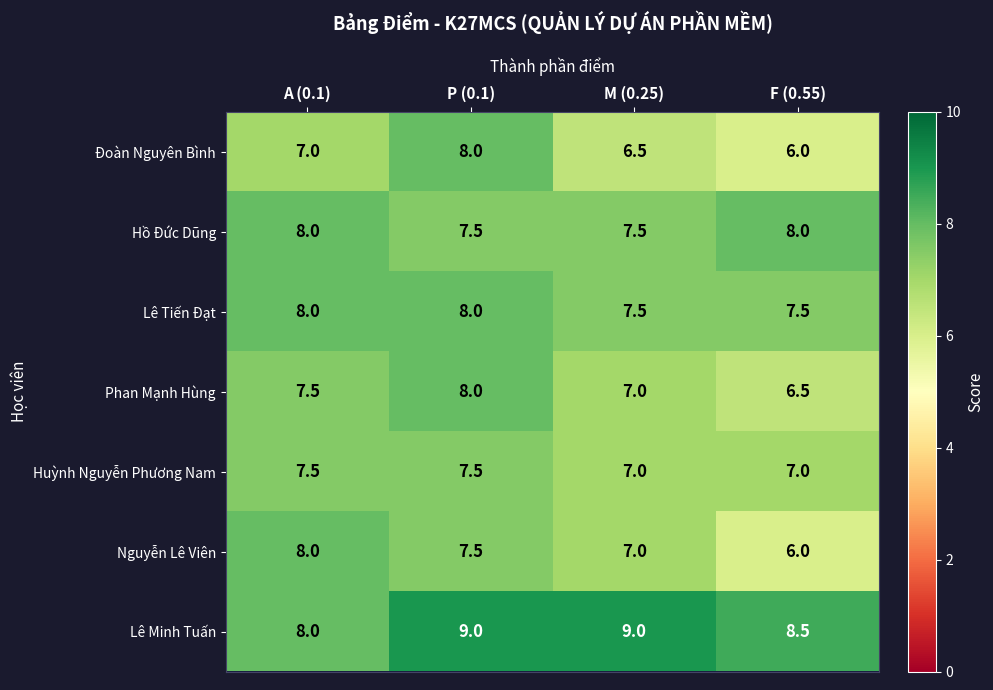

Reading left to right, transcribe all the data shown in this chart.

Đoàn Nguyên Bình: 7.0	8.0	6.5	6.0
Hồ Đức Dũng: 8.0	7.5	7.5	8.0
Lê Tiến Đạt: 8.0	8.0	7.5	7.5
Phan Mạnh Hùng: 7.5	8.0	7.0	6.5
Huỳnh Nguyễn Phương Nam: 7.5	7.5	7.0	7.0
Nguyễn Lê Viên: 8.0	7.5	7.0	6.0
Lê Minh Tuấn: 8.0	9.0	9.0	8.5